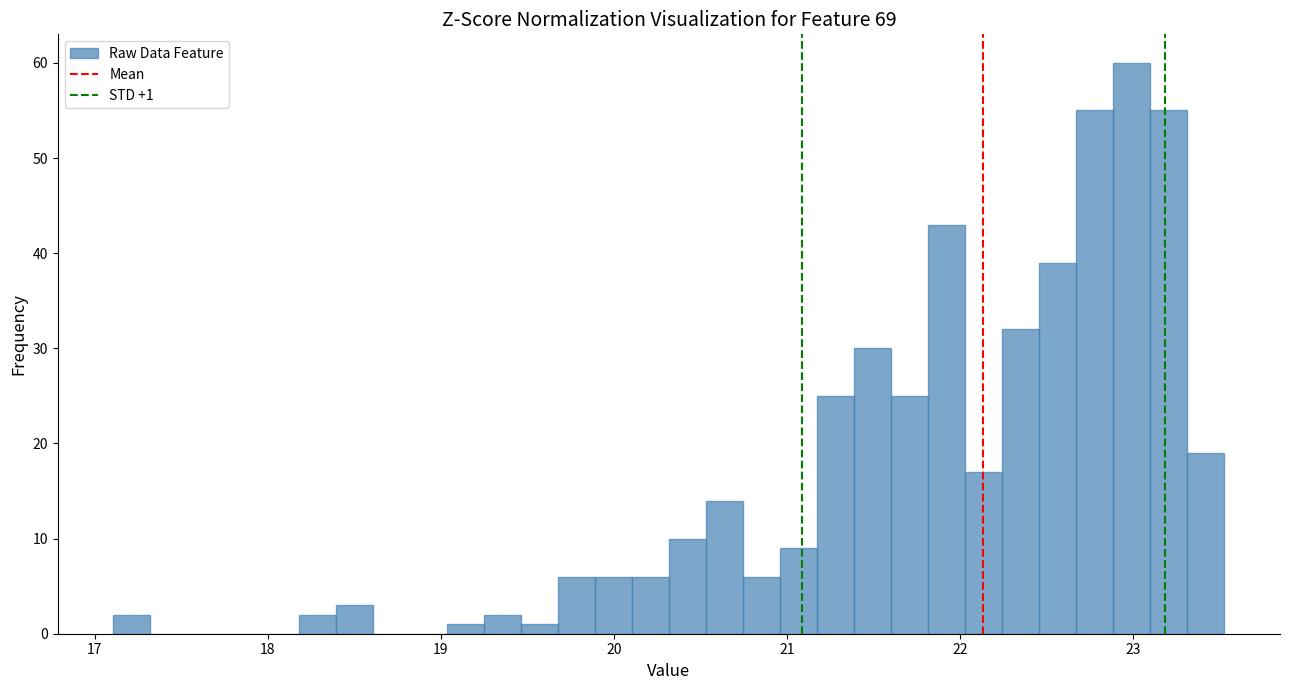

Read against the x-axis, roughly where is the centre of the tallest bar?

23.0